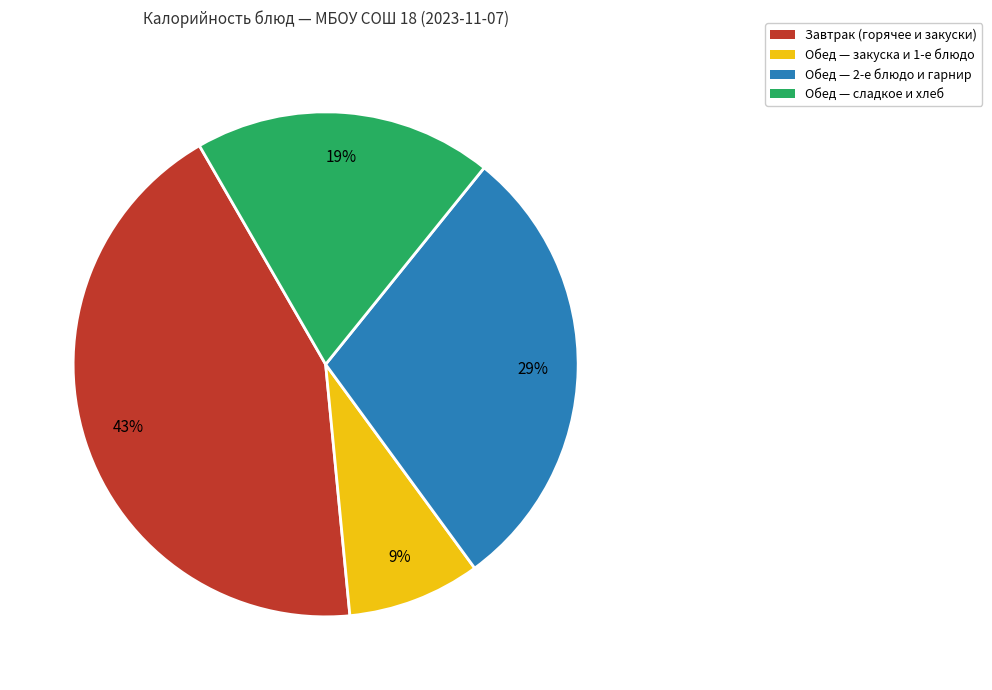

Rank the categories by value from lowest to highest.

Обед — закуска и 1-е блюдо, Обед — сладкое и хлеб, Обед — 2-е блюдо и гарнир, Завтрак (горячее и закуски)